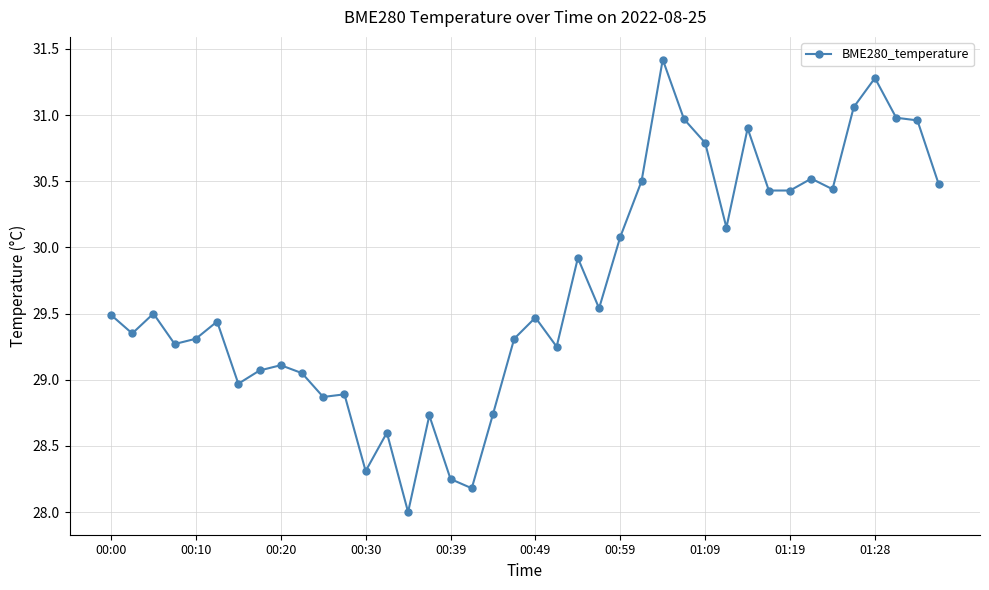

What is the greatest value displayed?

31.4